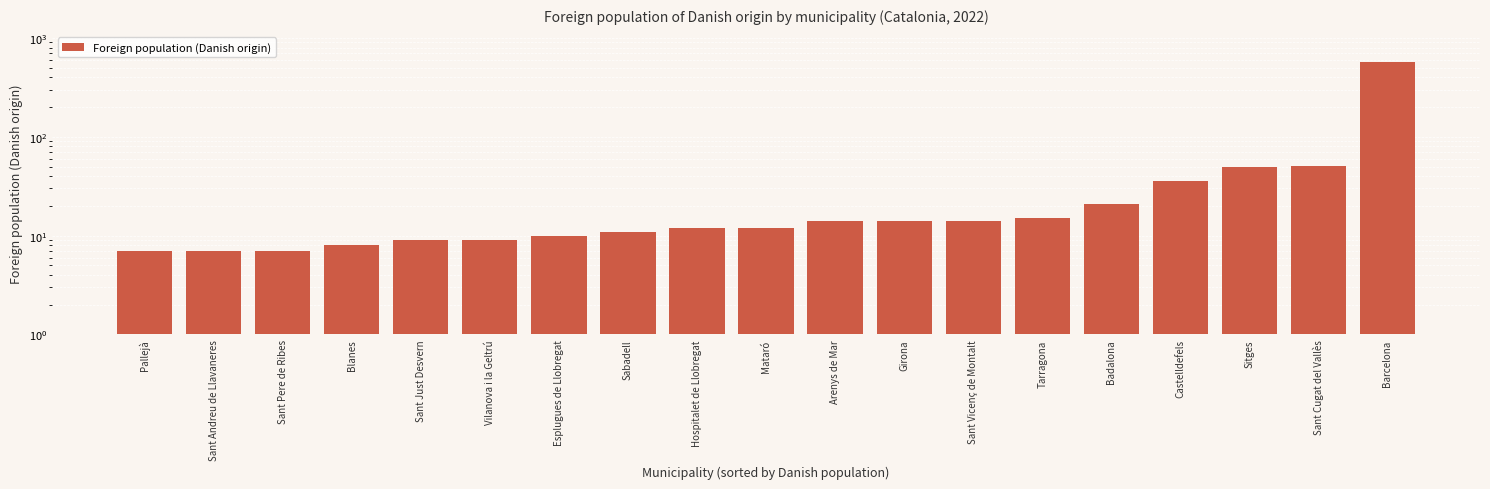

What is the sum of all values?

882